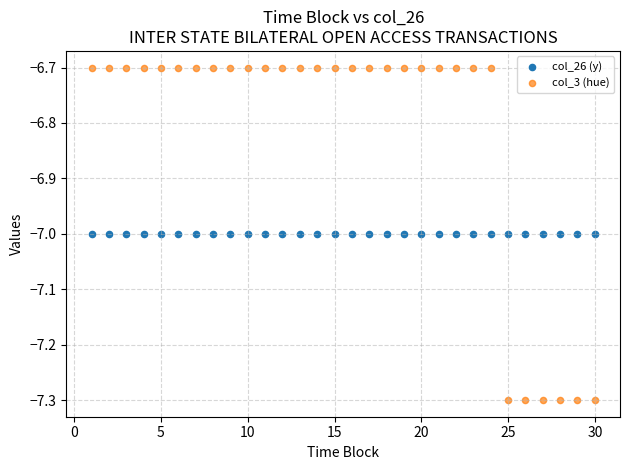

Which series reaches the minimum Y coordinate?

col_3 (hue)